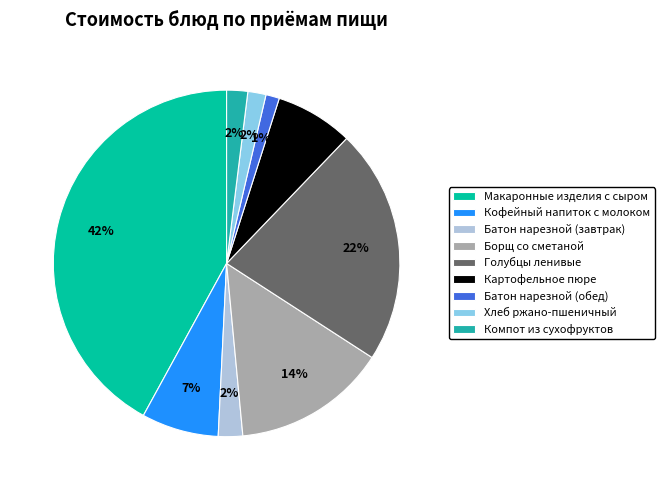

Count the number of slices in the pie.

9